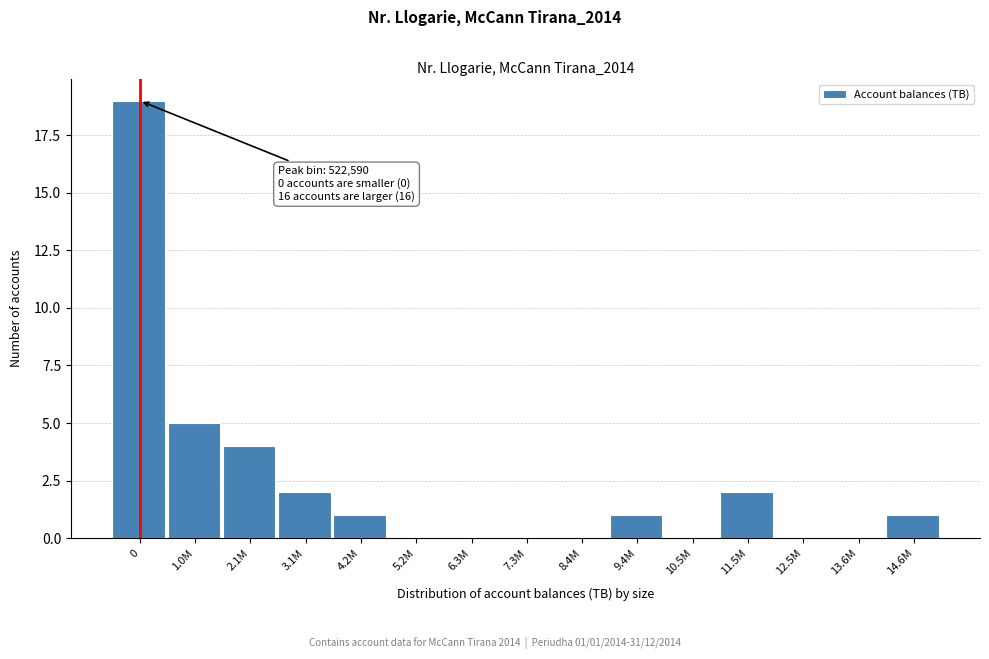

Reading left to right, transcribe all the data shown in this chart.

0=19	1.0M=5	2.1M=4	3.1M=2	4.2M=1	5.2M=0	6.3M=0	7.3M=0	8.4M=0	9.4M=1	10.5M=0	11.5M=2	12.5M=0	13.6M=0	14.6M=1